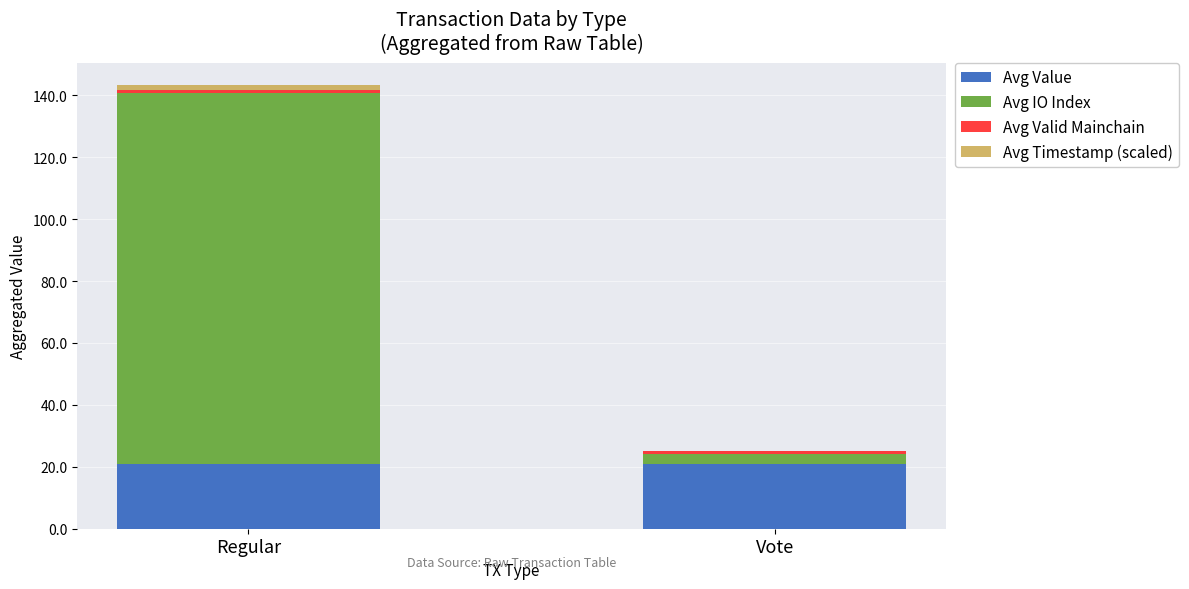

What is the highest value of the Avg Value series?

21.0